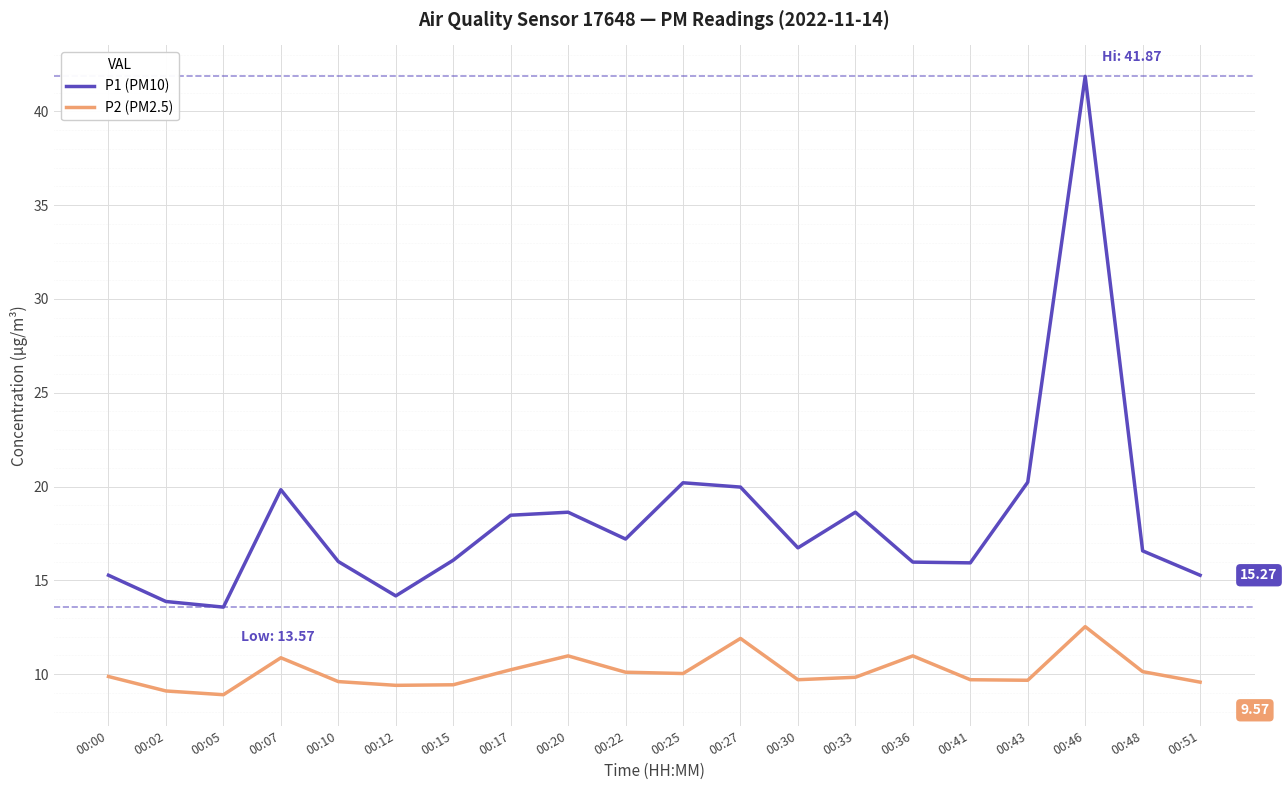

At which label does P2 (PM2.5) reach its peak?

00:46